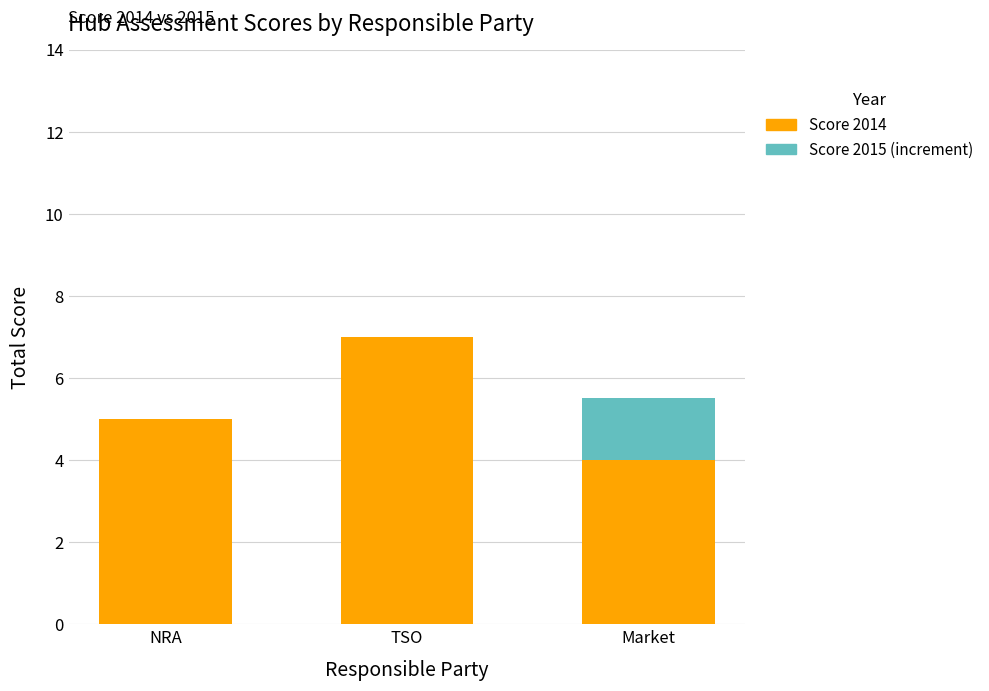

What is the maximum value for Score 2014?

7.0